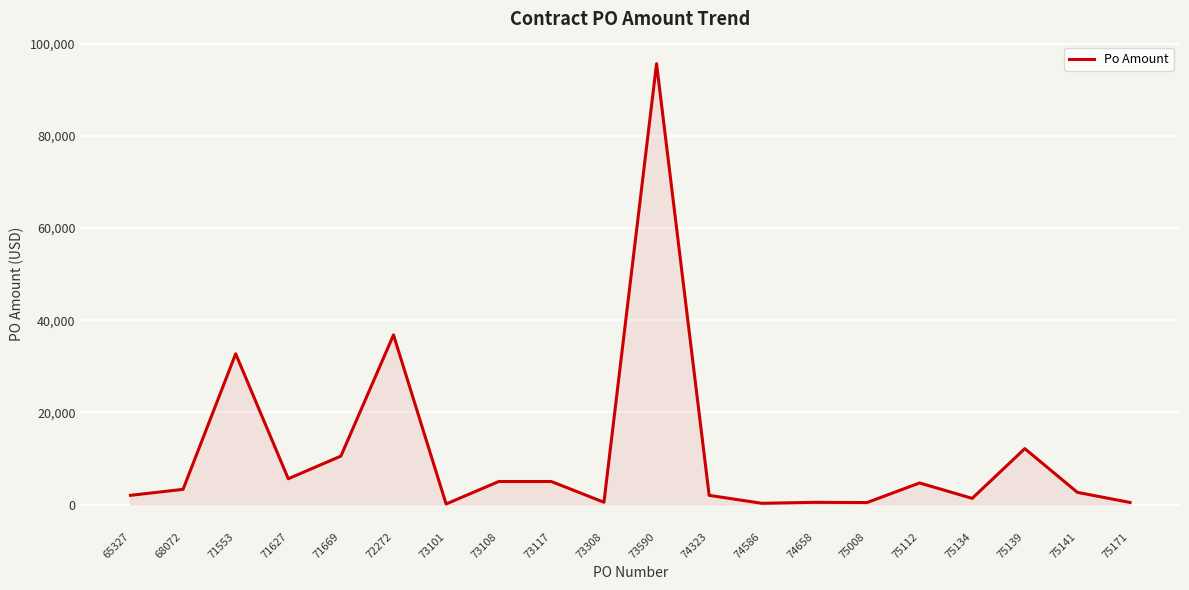

How many lines are shown in the chart?

1